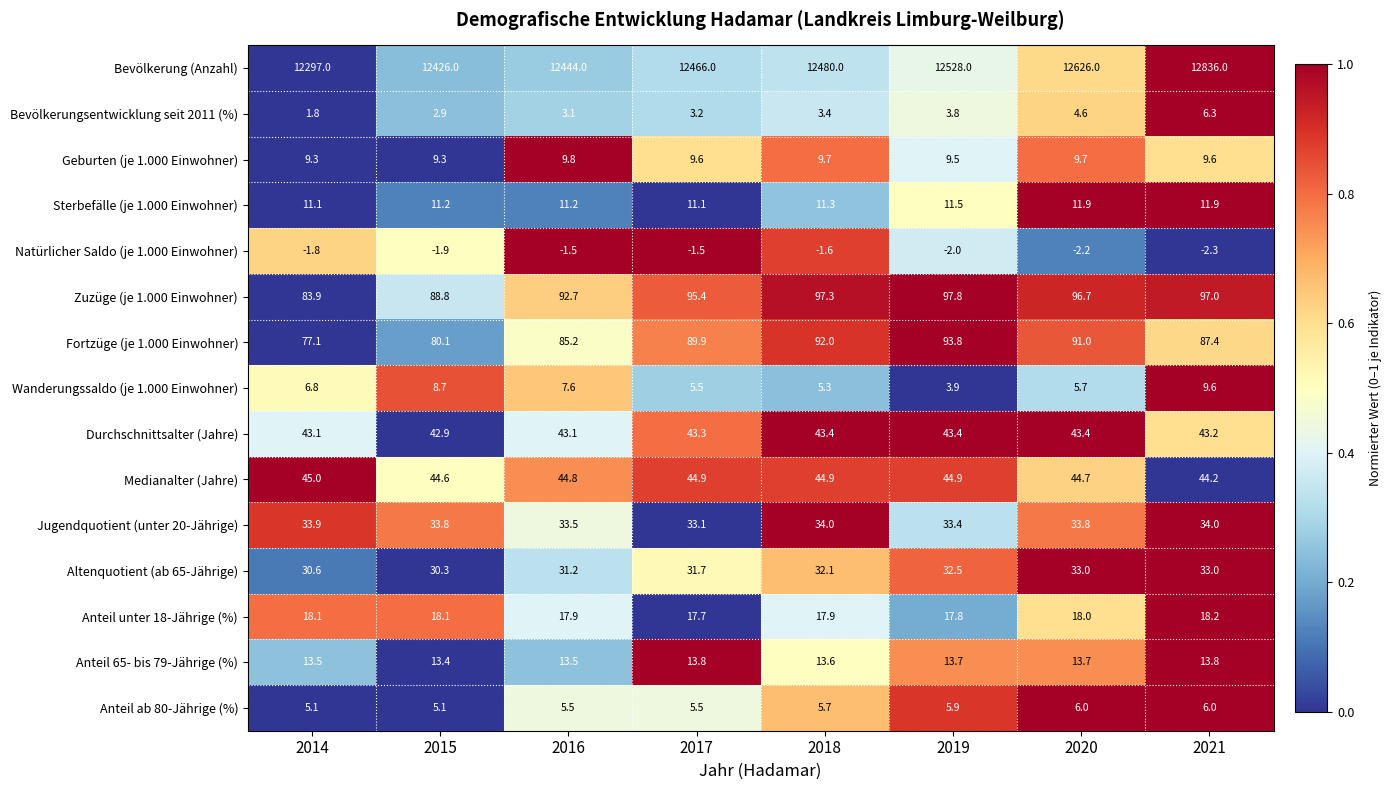

Which series has the largest total across all categories?

Bevölkerung (Anzahl)